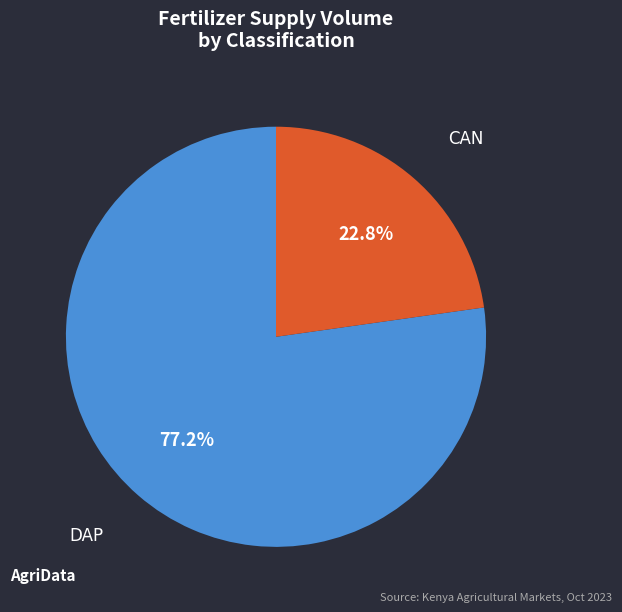

How many slices are in this pie chart?

2